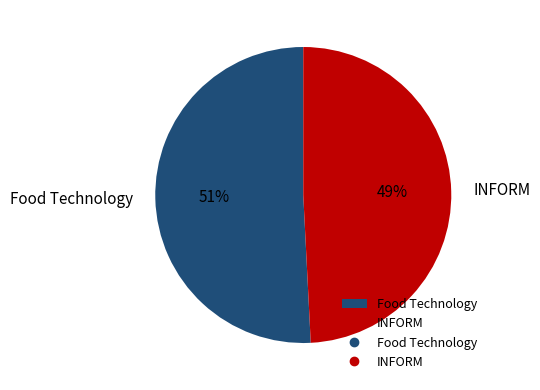

To the nearest percent, what portion does INFORM represent?

49%